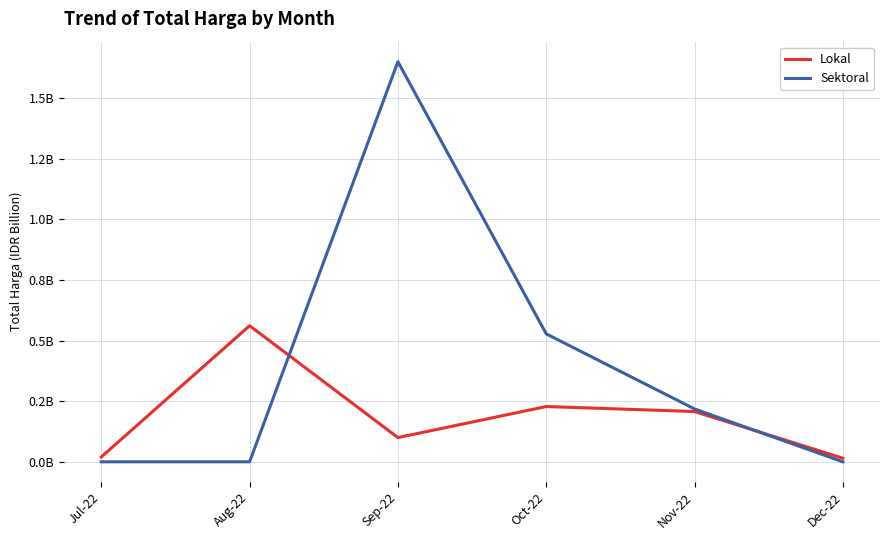

Is the value of Sektoral at Oct-22 greater than the value of Lokal at Aug-22?

No